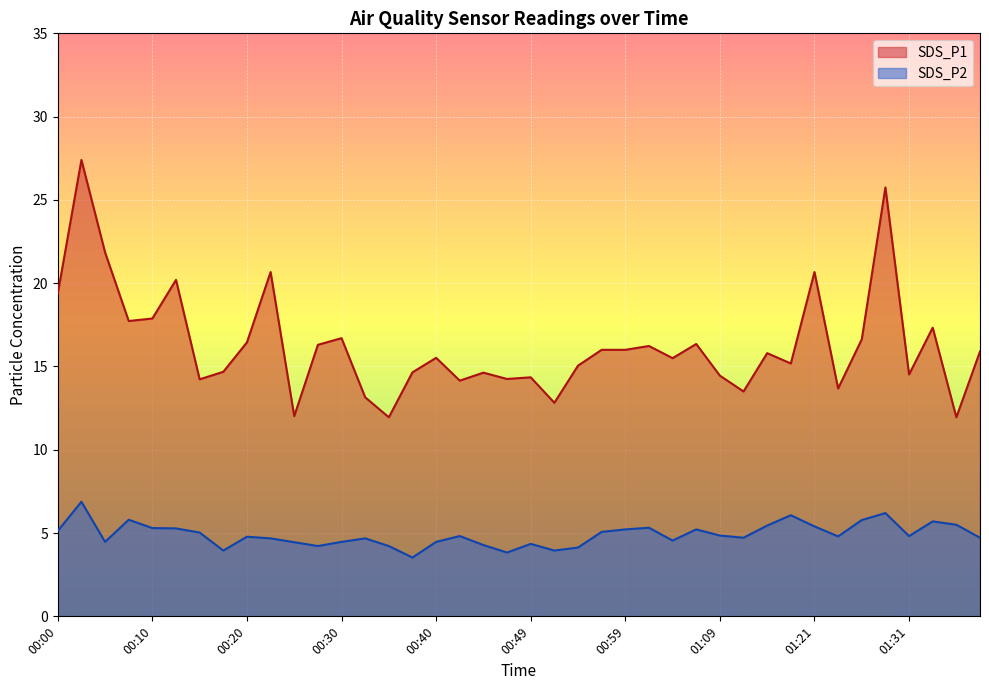

How many lines are shown in the chart?

2